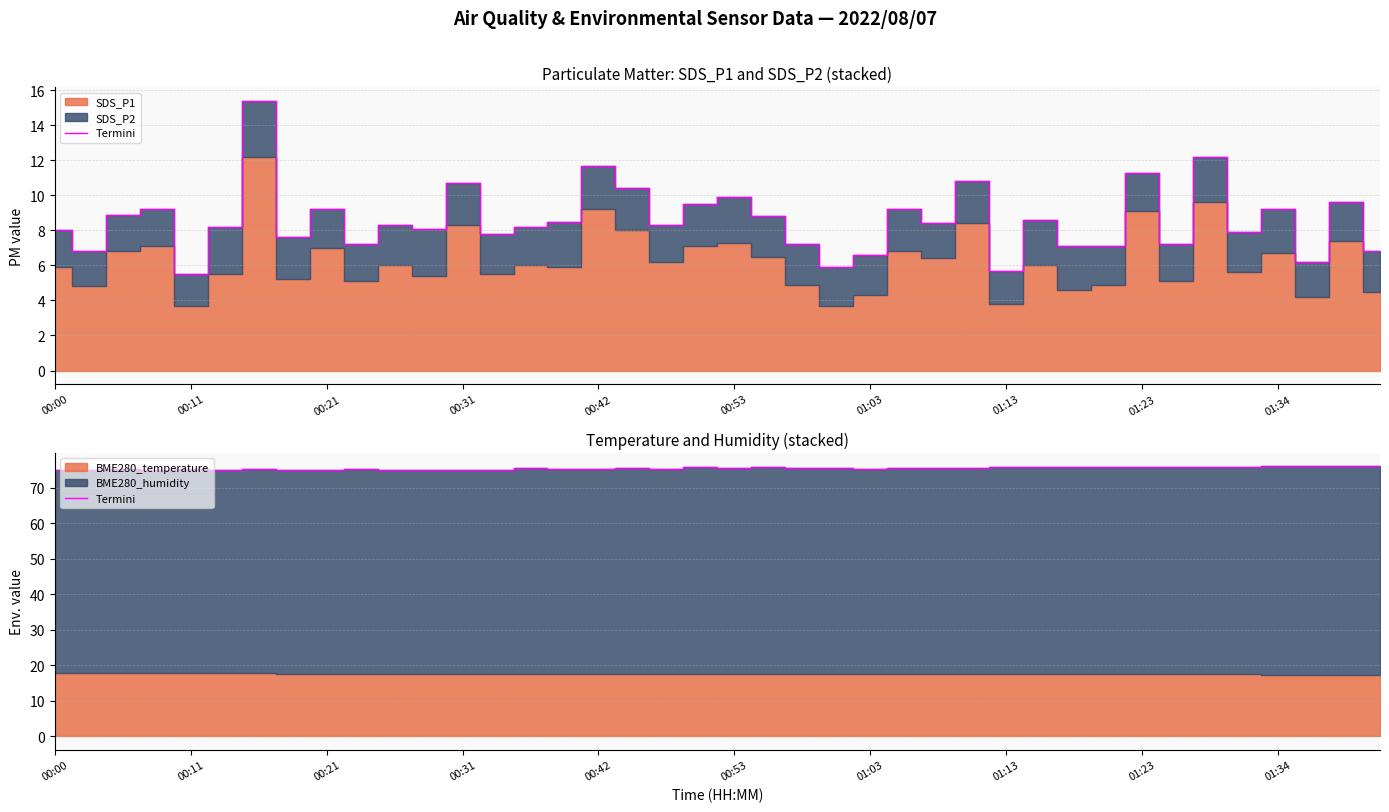

What is the approximate value at 21?

75.7